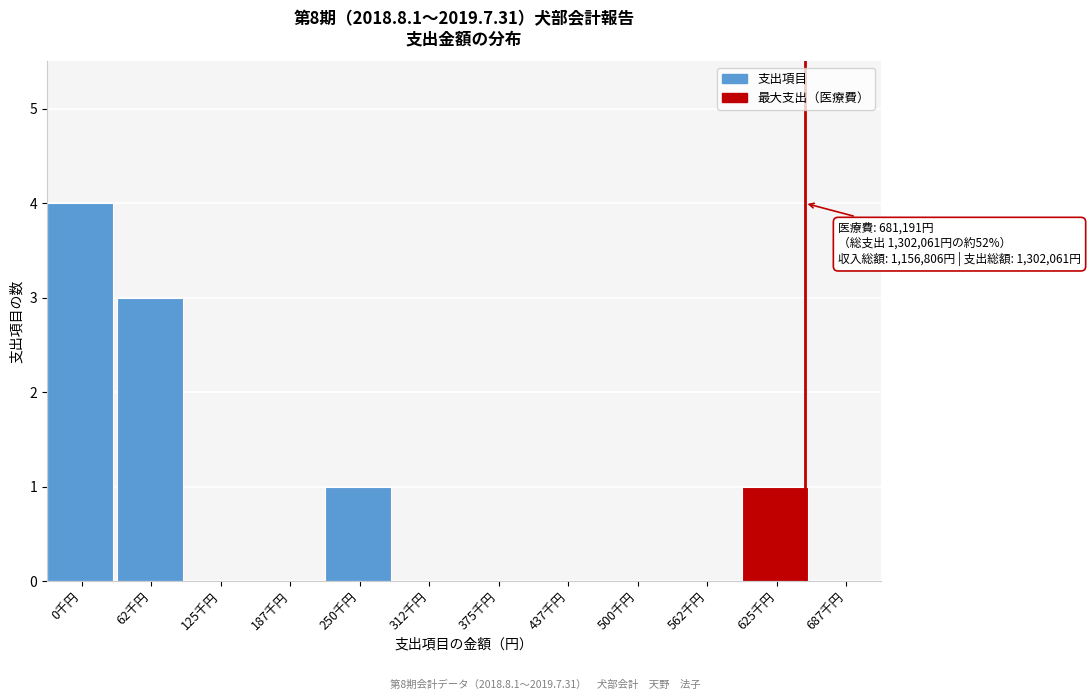

Reading left to right, list all the values displayed in this chart.

0千円=4	62千円=3	125千円=0	187千円=0	250千円=1	312千円=0	375千円=0	437千円=0	500千円=0	562千円=0	625千円=1	687千円=0